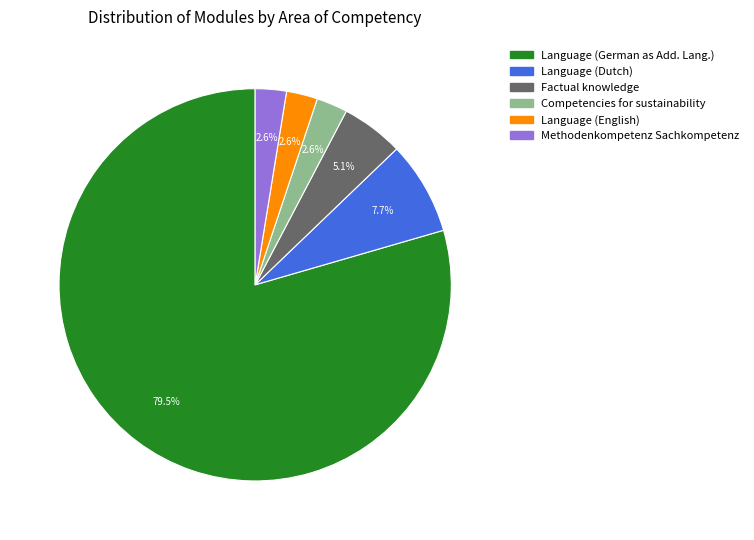

To the nearest percent, what is the average slice percentage?

17%